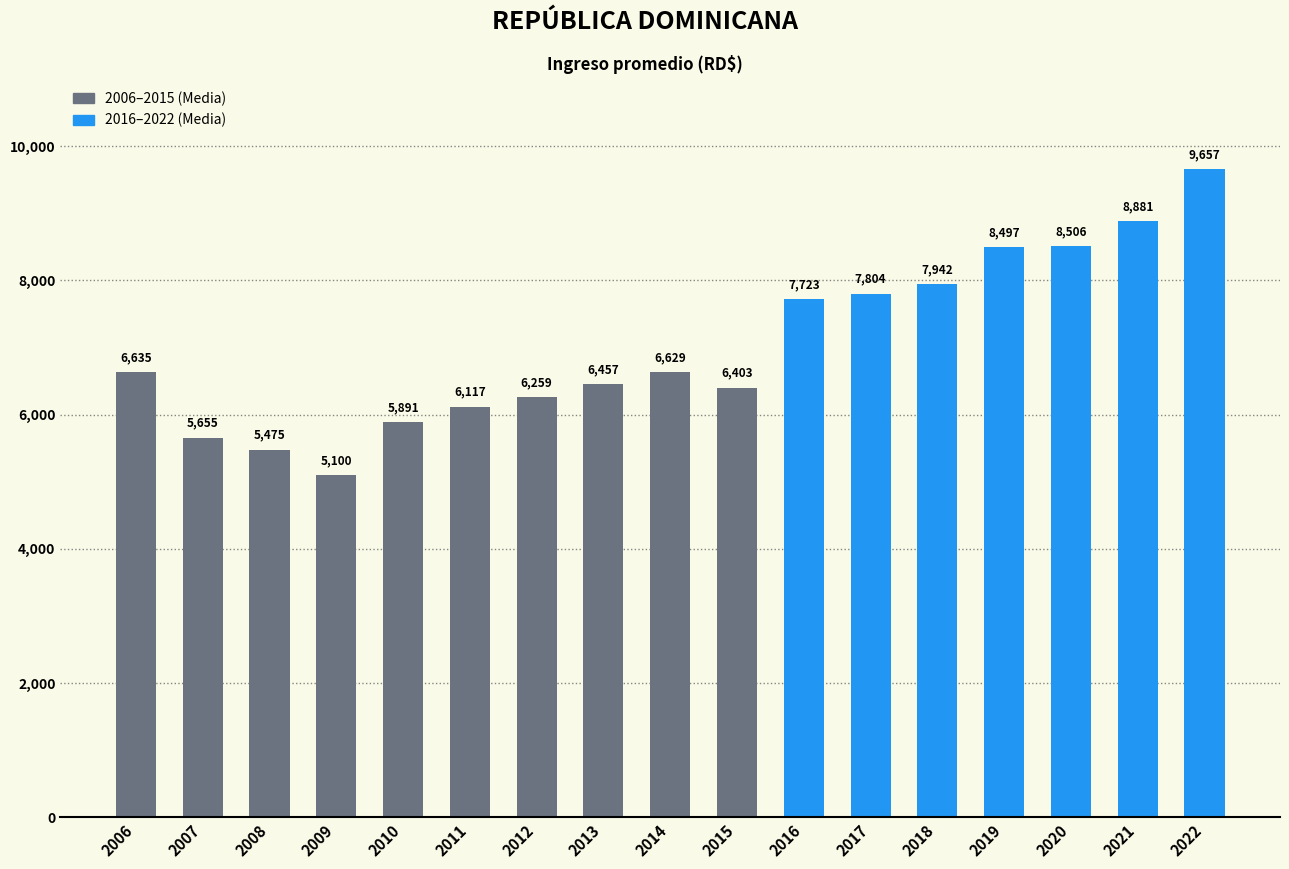

The value at 2008 is 5475.4. True or false?

True